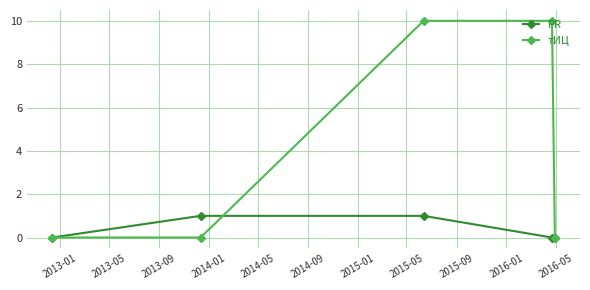

List the series in order of their overall mean, highest first.

тИЦ, PR